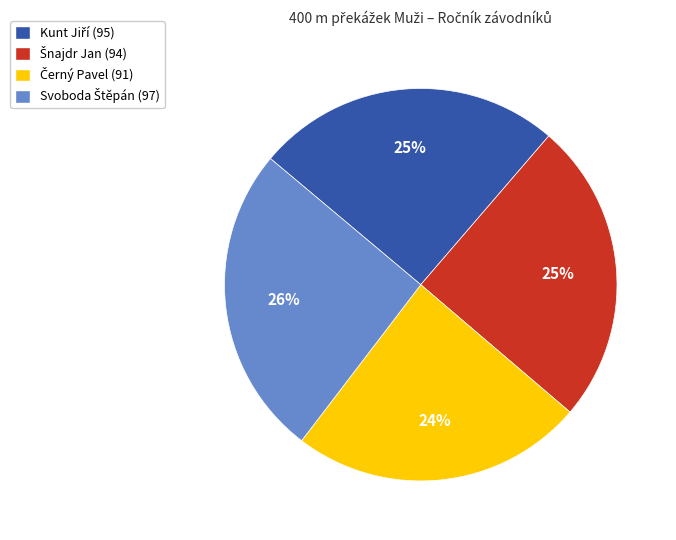

How many slices are in this pie chart?

4